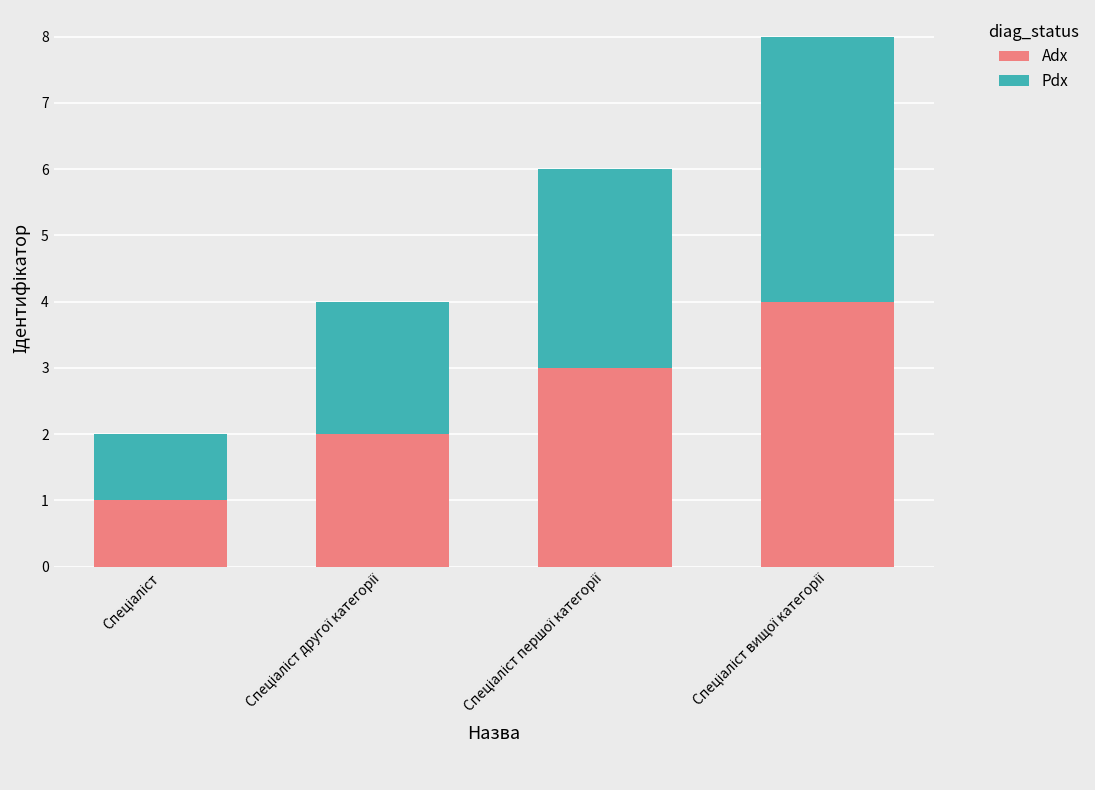

What is the difference between the maximum and minimum values in the Adx series?

3